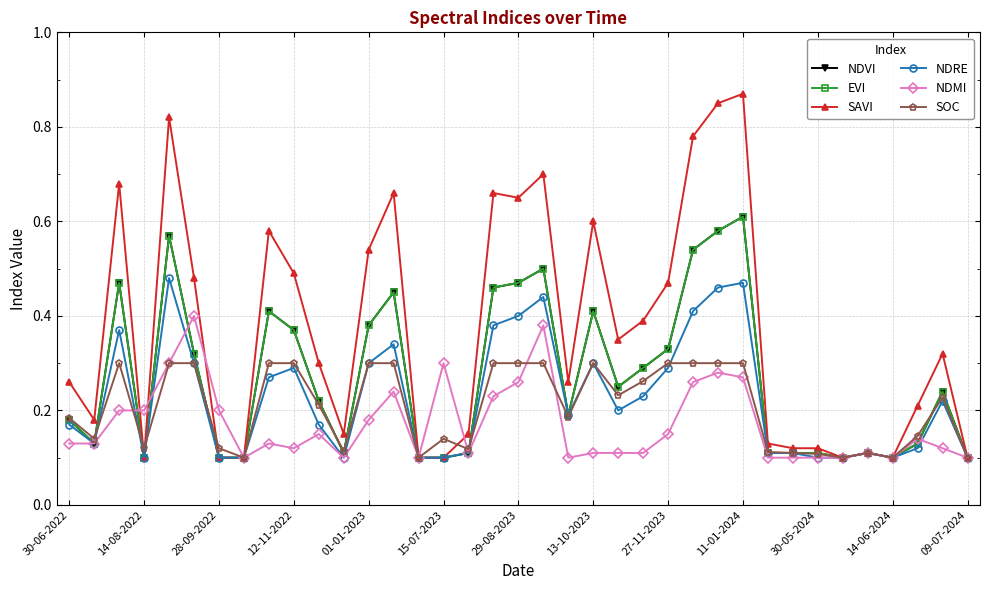

Is this an area chart (filled region under the line)?

No